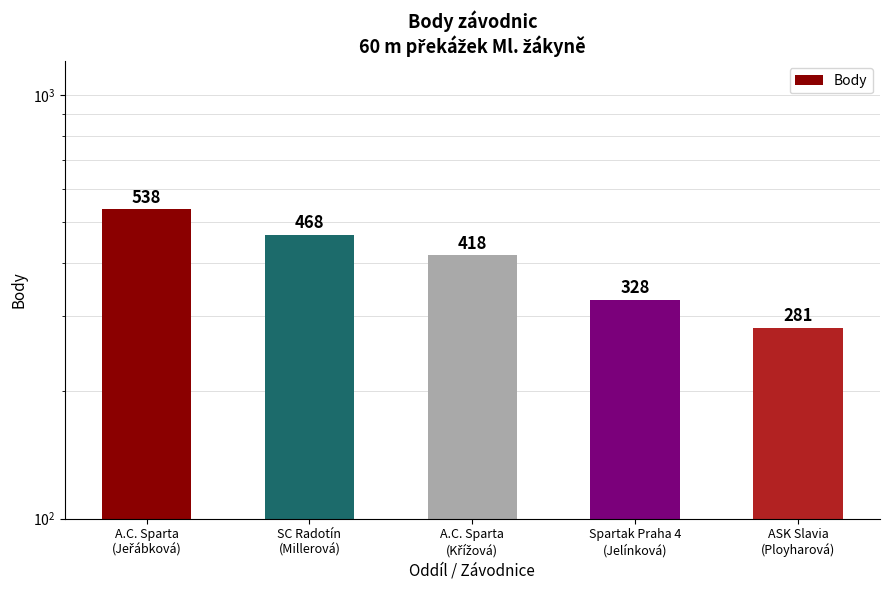

What is the smallest value displayed?

281